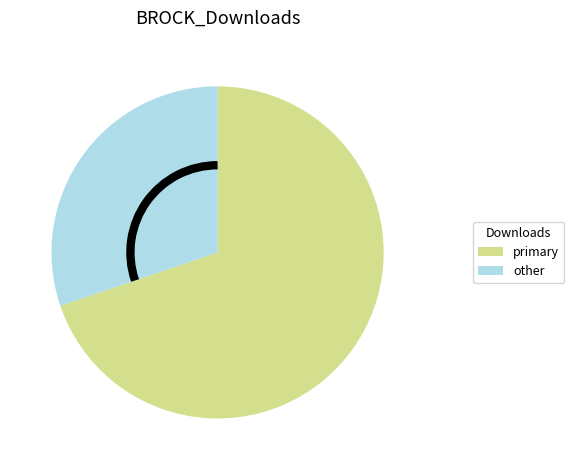

Is there any slice that represents more than half of the pie?

Yes